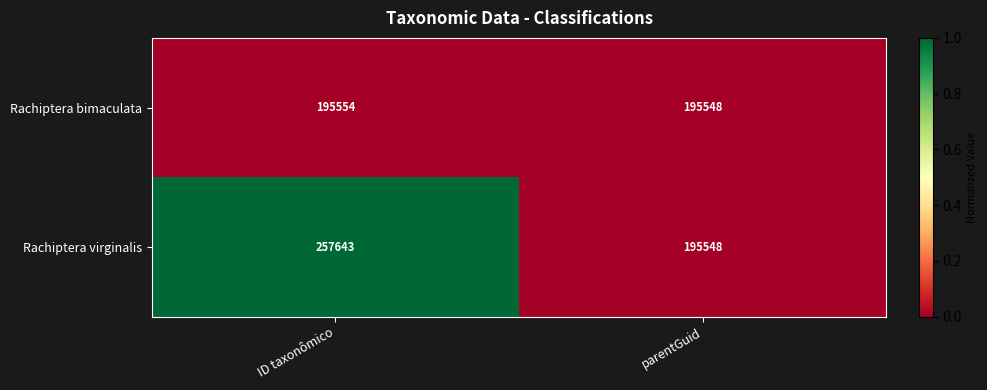

What is the spread (max minus min) of values at ID taxonômico?

62089